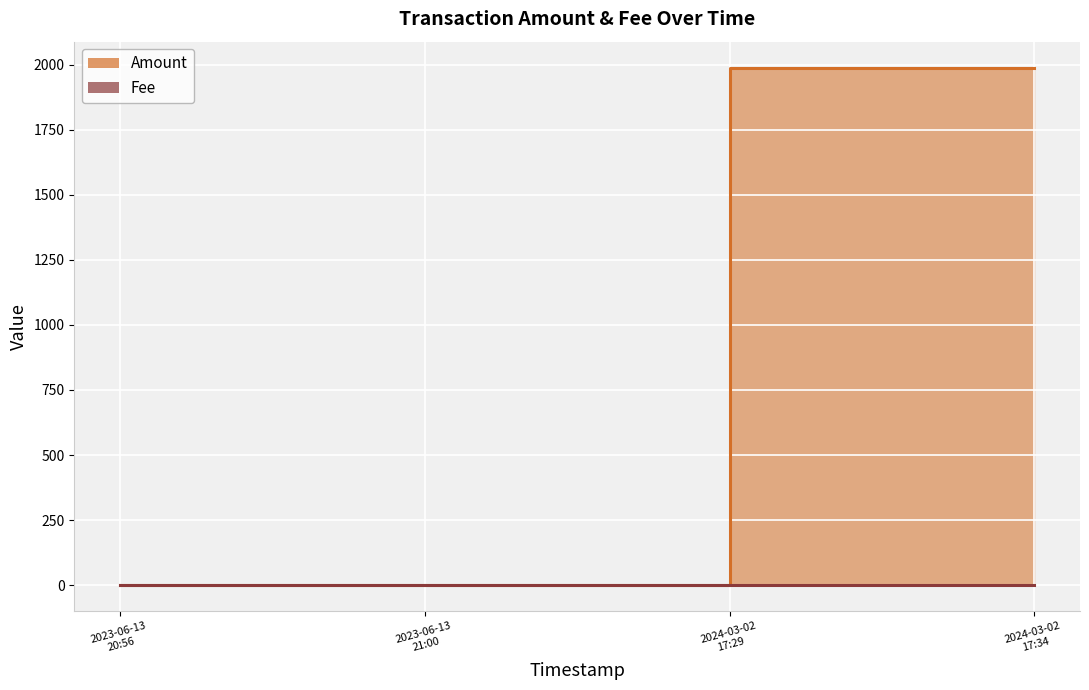

True or false: Amount and Fee intersect in this chart.

False